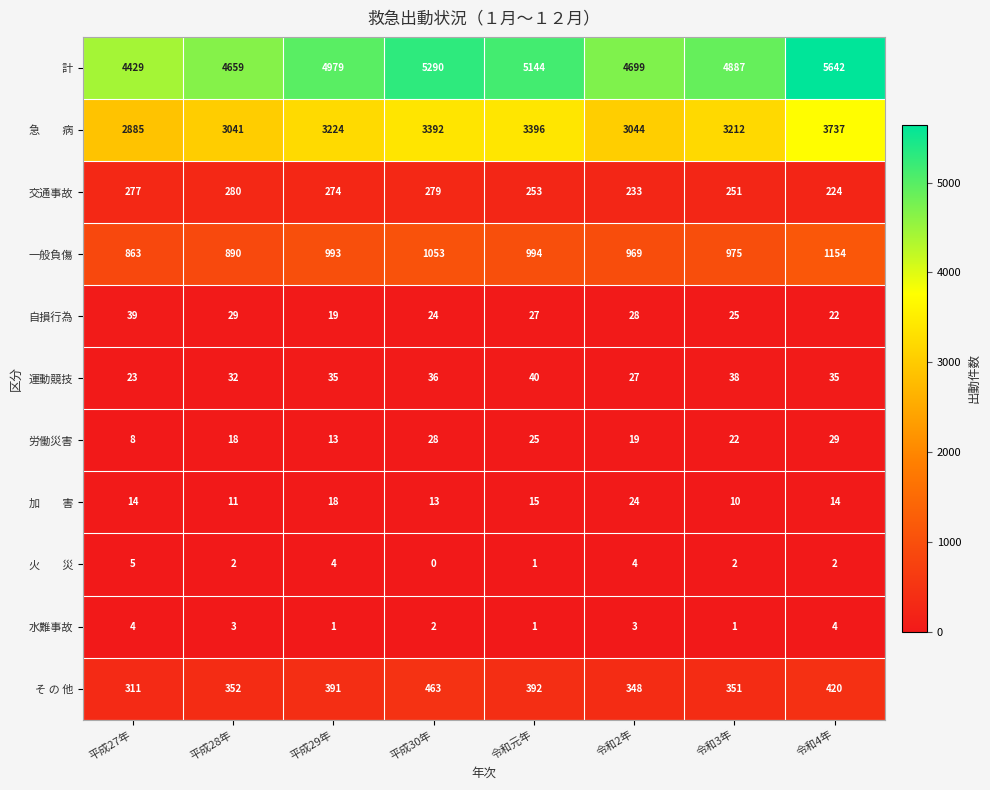

Which series has the widest spread of values?

計